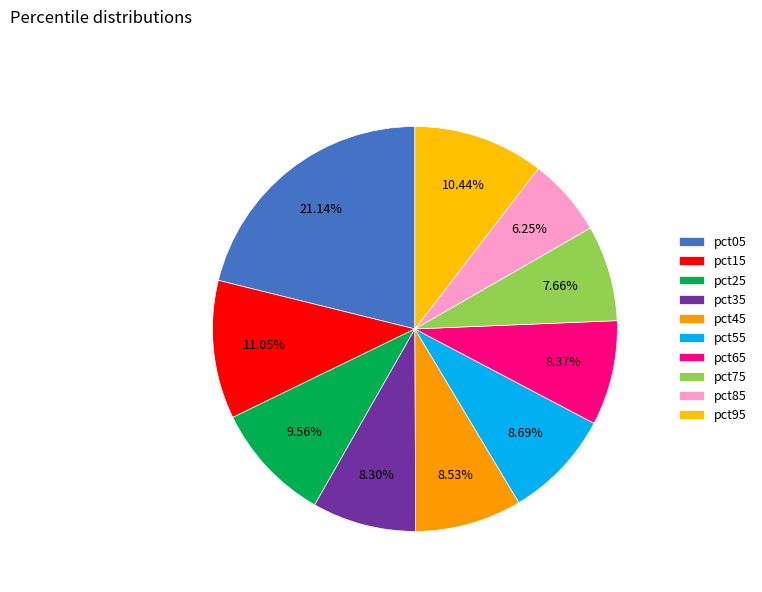

What percentage do pct15 and pct85 together represent?

17.3%